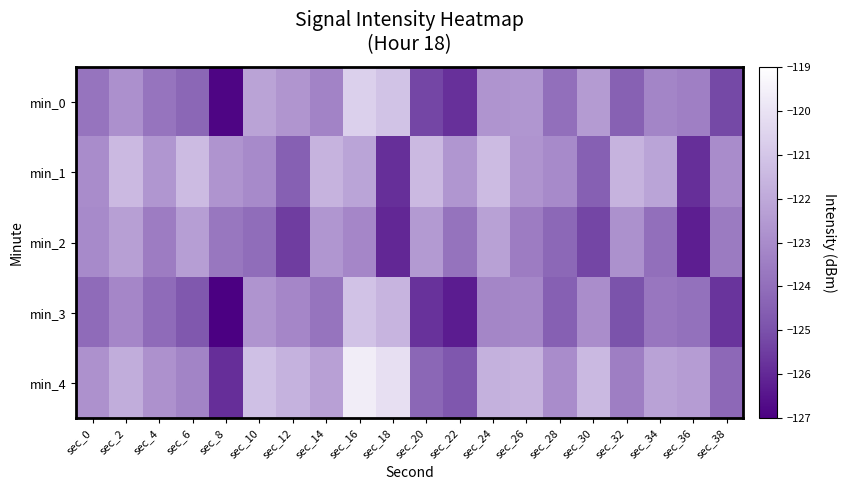

Reading right to left, list all the values displayed in this chart.

min_0: sec_38=-125.2	sec_36=-123.4	sec_34=-123.2	sec_32=-124.5	sec_30=-122.5	sec_28=-124.0	sec_26=-122.6	sec_24=-122.7	sec_22=-125.8	sec_20=-125.3	sec_18=-121.1	sec_16=-120.6	sec_14=-123.3	sec_12=-122.7	sec_10=-122.2	sec_8=-126.8	sec_6=-124.3	sec_4=-123.8	sec_2=-122.9	sec_0=-123.8
min_1: sec_38=-123.0	sec_36=-125.8	sec_34=-122.2	sec_32=-121.6	sec_30=-124.5	sec_28=-123.0	sec_26=-122.7	sec_24=-121.4	sec_22=-122.6	sec_20=-121.4	sec_18=-125.8	sec_16=-122.2	sec_14=-121.6	sec_12=-124.5	sec_10=-123.0	sec_8=-122.7	sec_6=-121.4	sec_4=-122.6	sec_2=-121.4	sec_0=-123.0
min_2: sec_38=-123.6	sec_36=-126.2	sec_34=-124.0	sec_32=-122.8	sec_30=-125.3	sec_28=-124.2	sec_26=-123.5	sec_24=-122.3	sec_22=-123.8	sec_20=-122.5	sec_18=-126.0	sec_16=-123.2	sec_14=-122.6	sec_12=-125.5	sec_10=-124.0	sec_8=-123.7	sec_6=-122.4	sec_4=-123.5	sec_2=-122.3	sec_0=-123.0
min_3: sec_38=-125.7	sec_36=-123.9	sec_34=-123.7	sec_32=-125.0	sec_30=-123.0	sec_28=-124.5	sec_26=-123.1	sec_24=-123.2	sec_22=-126.3	sec_20=-125.8	sec_18=-121.6	sec_16=-121.1	sec_14=-123.8	sec_12=-123.2	sec_10=-122.7	sec_8=-127.3	sec_6=-124.8	sec_4=-124.1	sec_2=-123.2	sec_0=-124.1
min_4: sec_38=-124.2	sec_36=-122.4	sec_34=-122.2	sec_32=-123.5	sec_30=-121.5	sec_28=-123.0	sec_26=-121.6	sec_24=-121.7	sec_22=-124.8	sec_20=-124.3	sec_18=-120.1	sec_16=-119.6	sec_14=-122.3	sec_12=-121.7	sec_10=-121.2	sec_8=-125.8	sec_6=-123.3	sec_4=-122.8	sec_2=-121.9	sec_0=-122.8